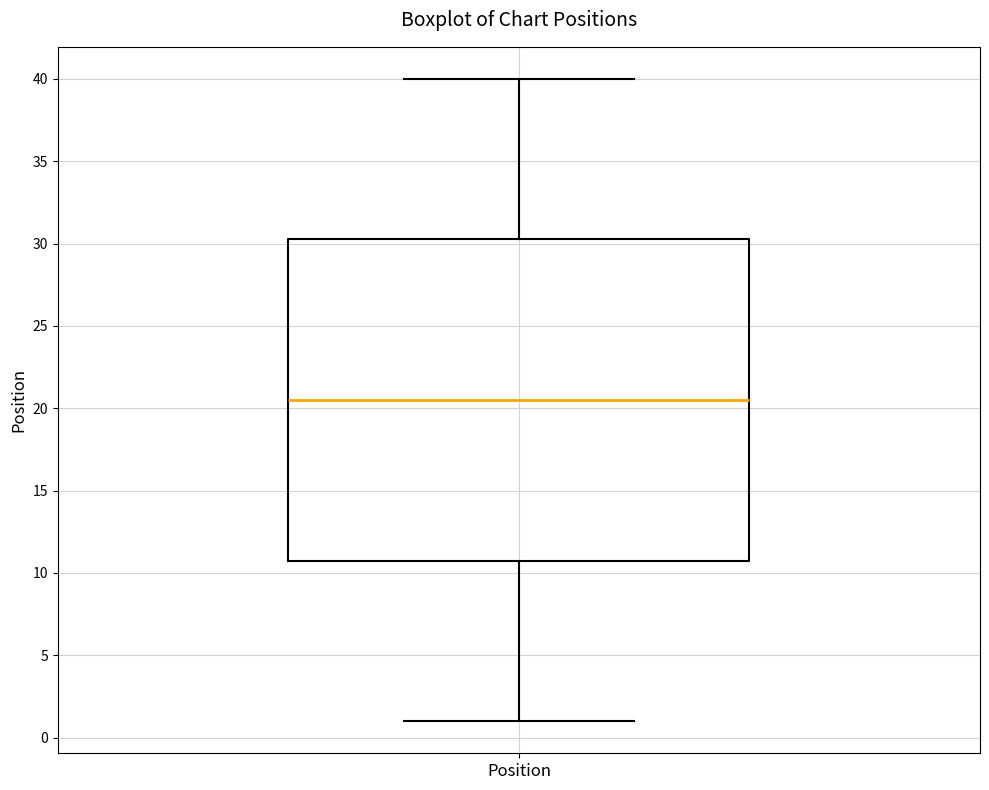

Where is the lower edge of the box for Position on the y-axis? The values are not printed on the chart, so give them approximately, as read against the axis.

11.0